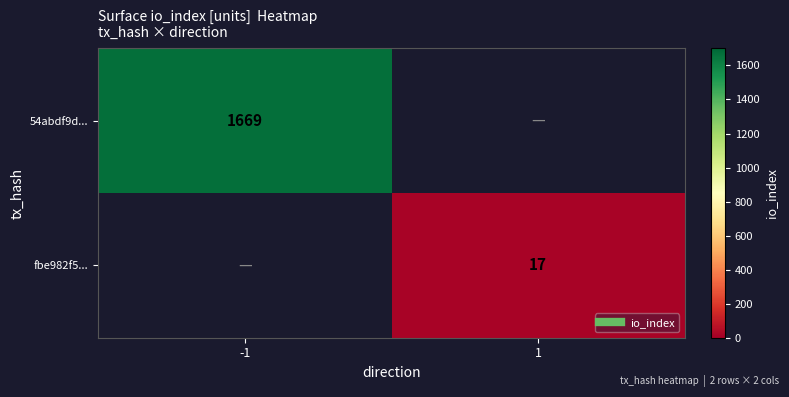

What is the difference between the highest and lowest values at 1?

17